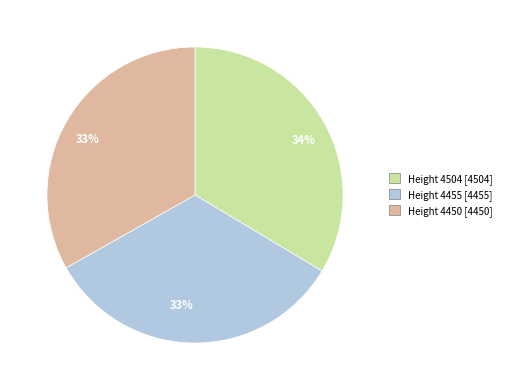

Is there any slice that represents more than half of the pie?

No